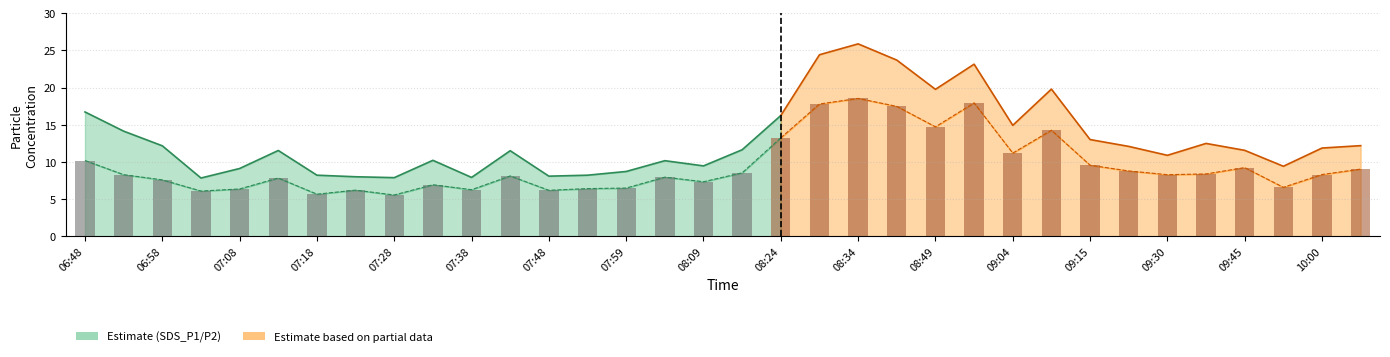

What is the lowest value of the SDS_P2 series?

5.6